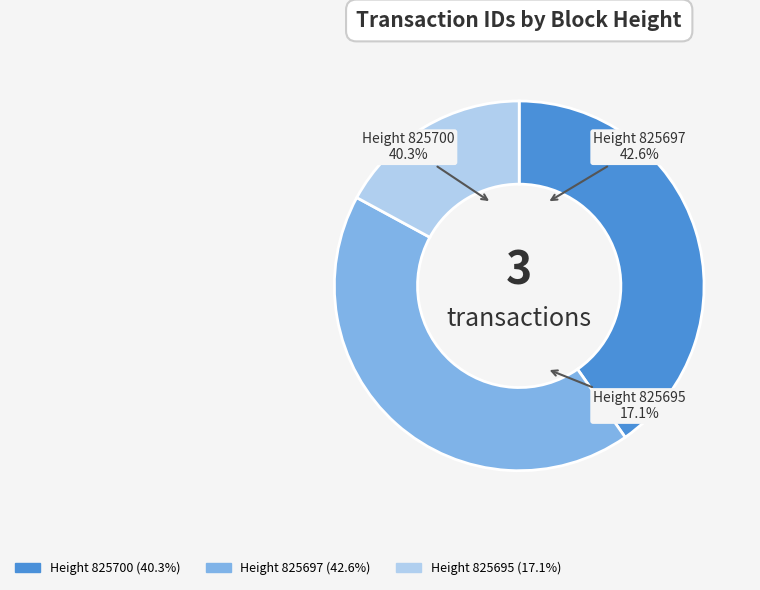

How much of the chart is everything except 825695?

82.9%